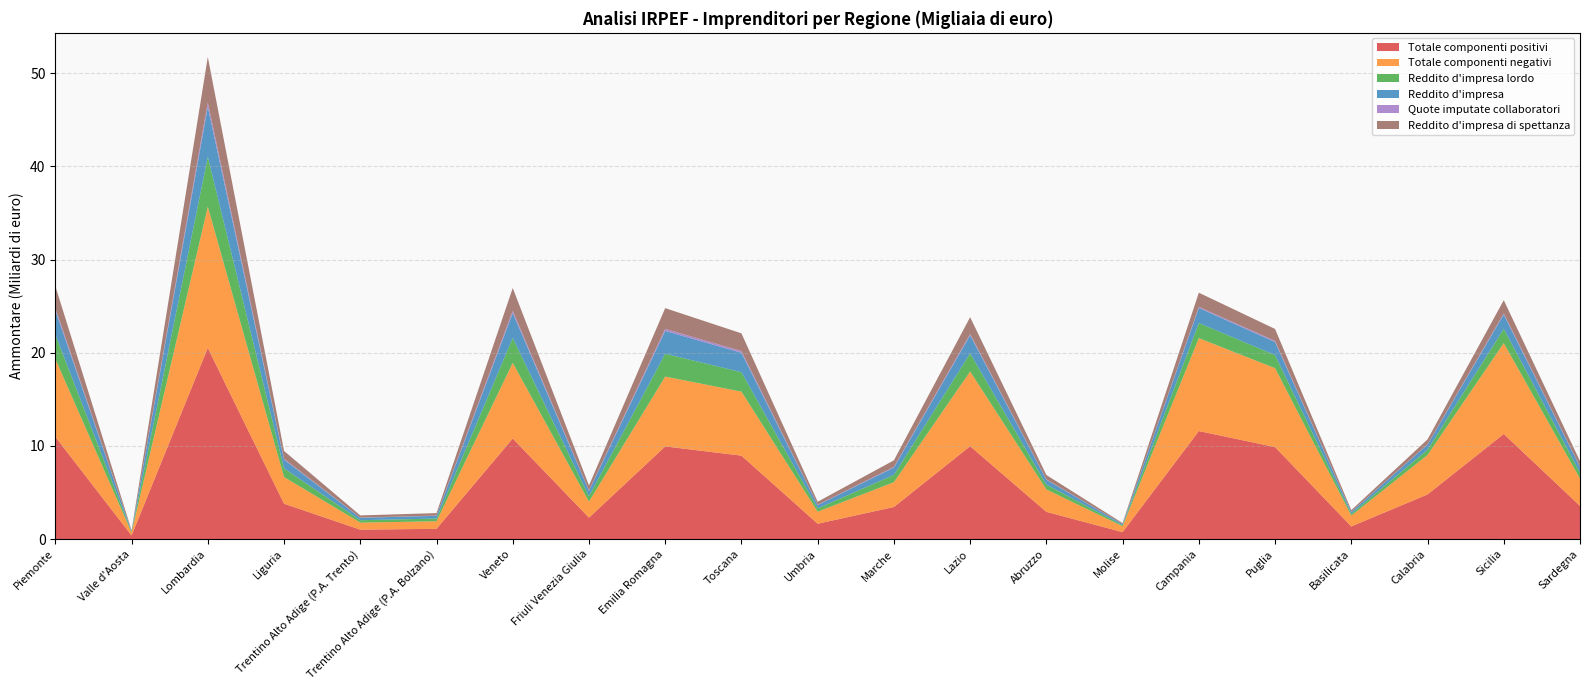

Reading left to right, list all the values displayed in this chart.

Totale componenti positivi: 10973535	386927	20516110	3796216	1011986	1100896	10794118	2298454	9944834	8955474	1646473	3443734	9965675	2921826	745926	11594922	9873385	1357492	4790613	11282238	3559663
Totale componenti negativi: 8367541	302514	15157364	2860979	753897	807369	8114265	1718655	7495089	6869092	1289095	2660706	8022029	2404638	632948	9967658	8470828	1160345	4234304	9743476	2936115
Reddito d'impresa lordo: 2606027	84413	5358721	935236	258089	293524	2680297	579799	2449739	2086377	357379	783038	1943627	517189	112978	1627277	1402409	197144	556308	1538731	623568
Reddito d'impresa: 2605999	84411	5358602	935225	258082	293518	2680245	579787	2449695	2086354	357377	783026	1943604	517179	112974	1627255	1402382	197140	556302	1538698	623523
Quote imputate collaboratori: 232337	9164	455682	85713	21169	28335	238986	49139	218738	185087	30660	72820	126893	42890	9885	103322	116561	18655	32558	110503	43558
Reddito d'impresa di spettanza: 2371396	75128	4898830	849177	236404	264839	2438667	530246	2228637	1898741	326350	709613	1813874	474042	102945	1523786	1285323	178421	523619	1427533	579680